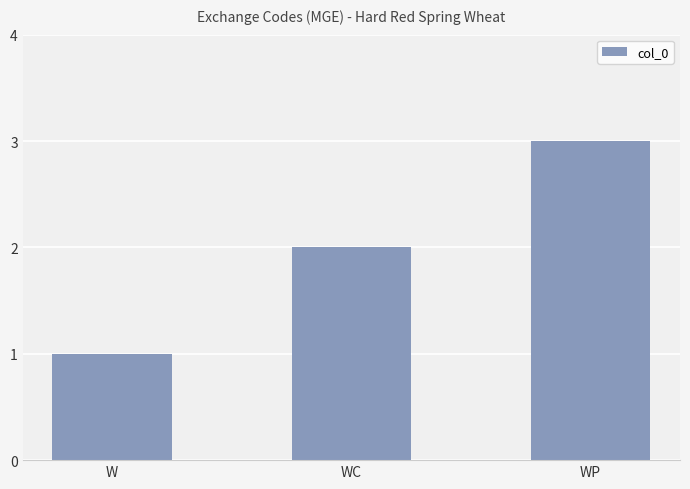

True or false: the data shows 1 at W.

True